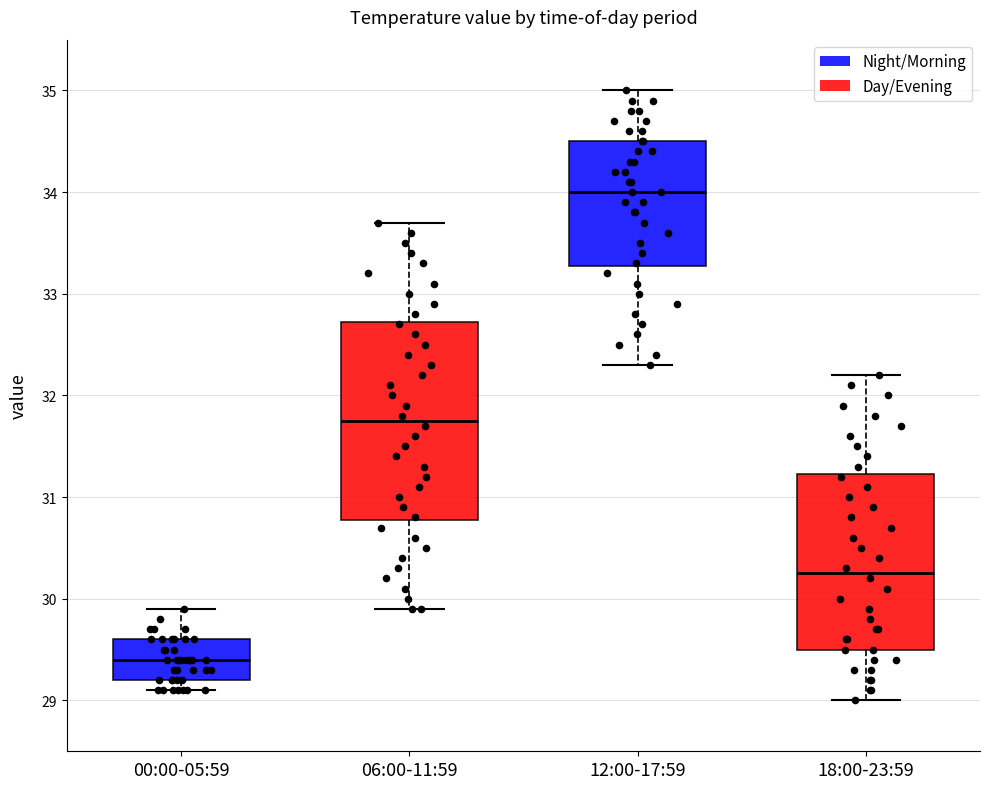

Where does the upper whisker of the box for 12:00-17:59 end on the y-axis? The values are not printed on the chart, so give them approximately, as read against the axis.

35.0